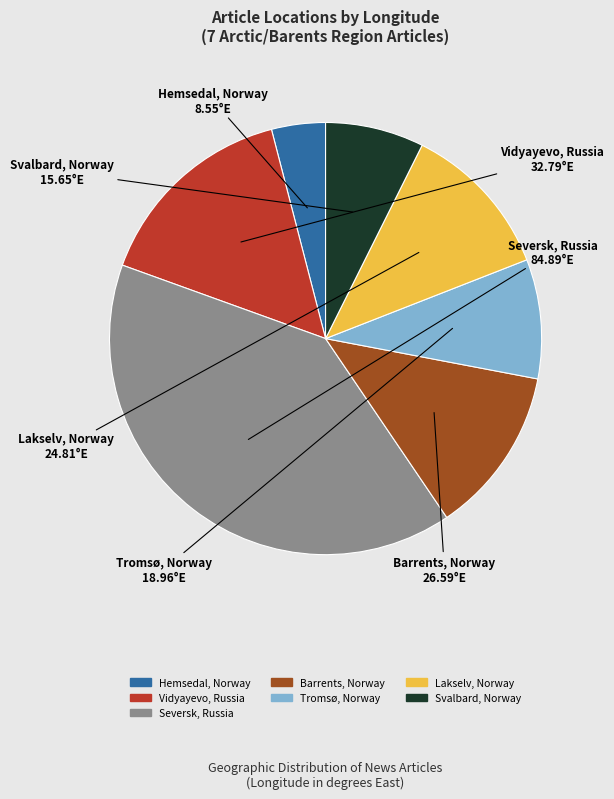

Is there any slice that represents more than half of the pie?

No